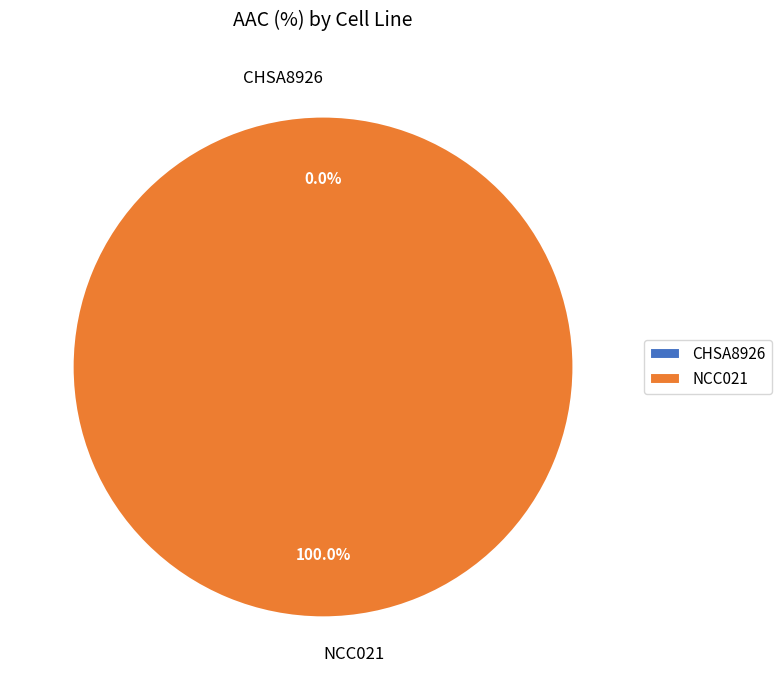

Do CHSA8926 and NCC021 together represent more than half of the pie?

Yes